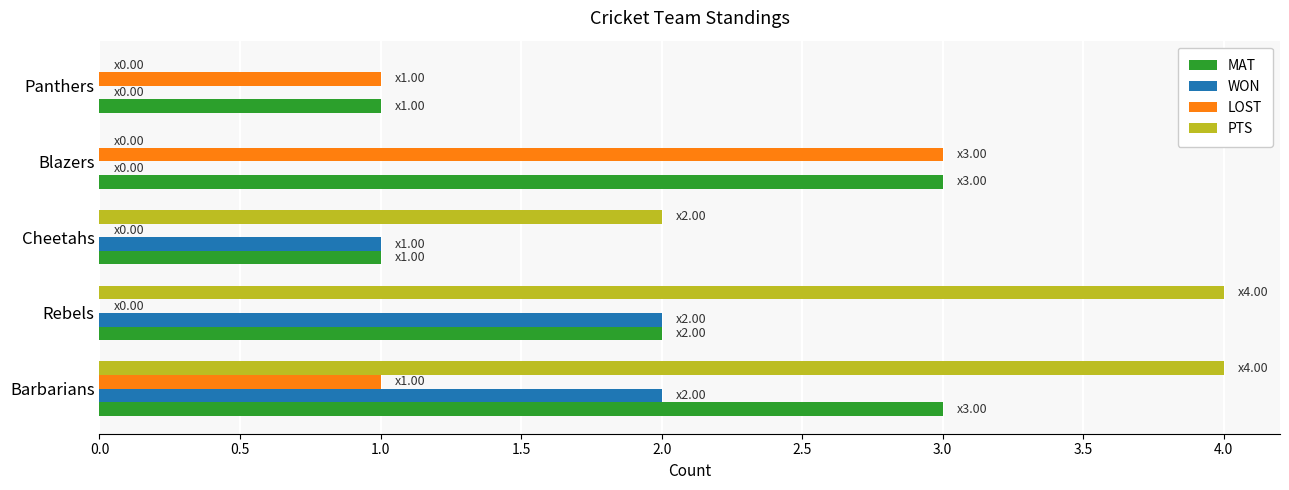

Read the PTS value at Rebels.

4